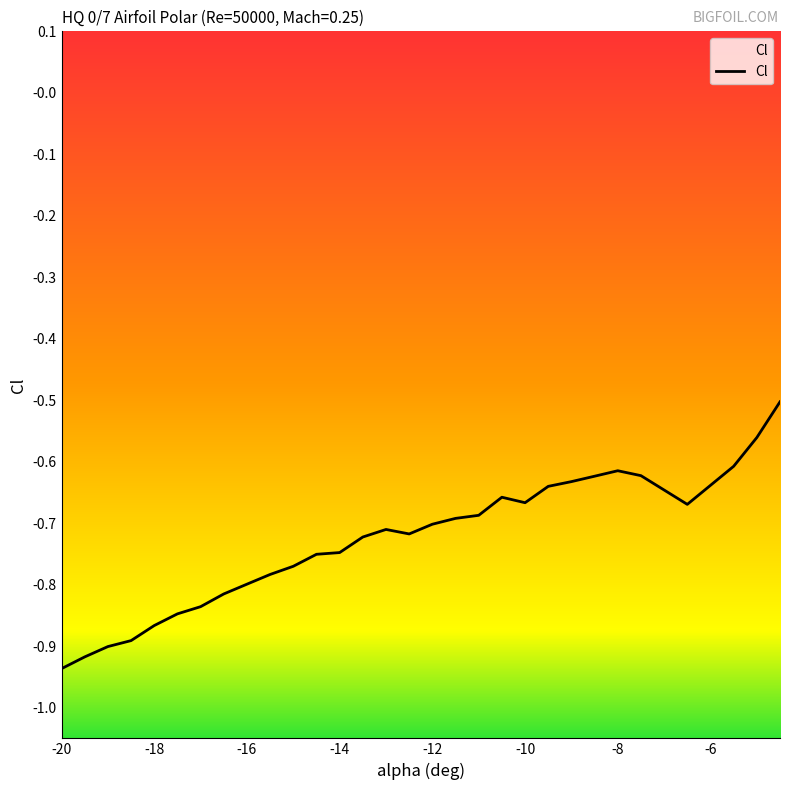

How many points are higher than both their immediate neighbors (excluding endpoints)?

3